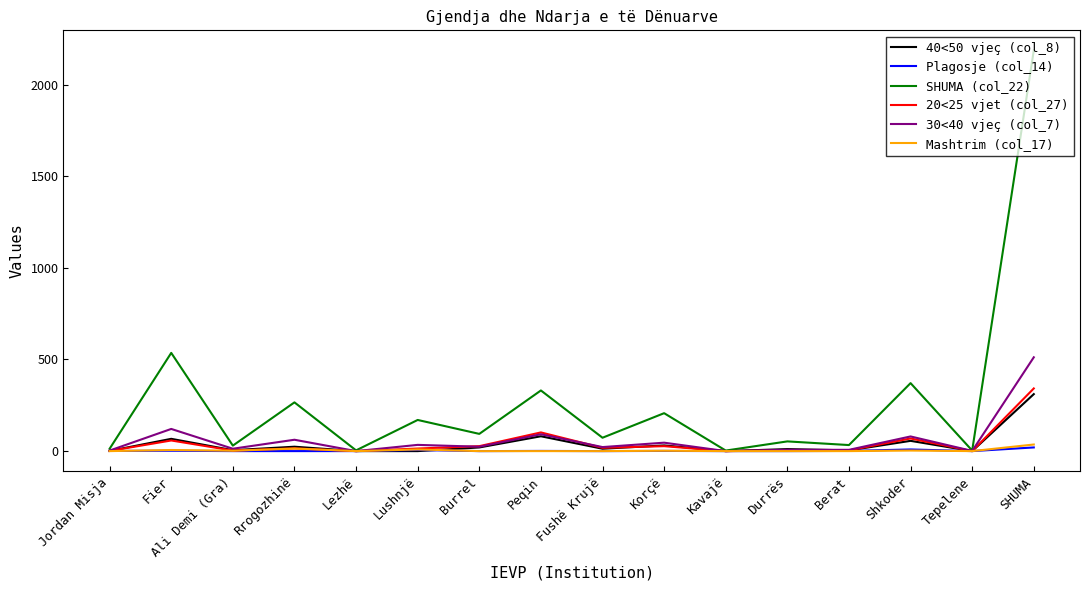

What are all the series names shown in the legend?

40<50 vjeç (col_8), Plagosje (col_14), SHUMA (col_22), 20<25 vjet (col_27), 30<40 vjeç (col_7), Mashtrim (col_17)